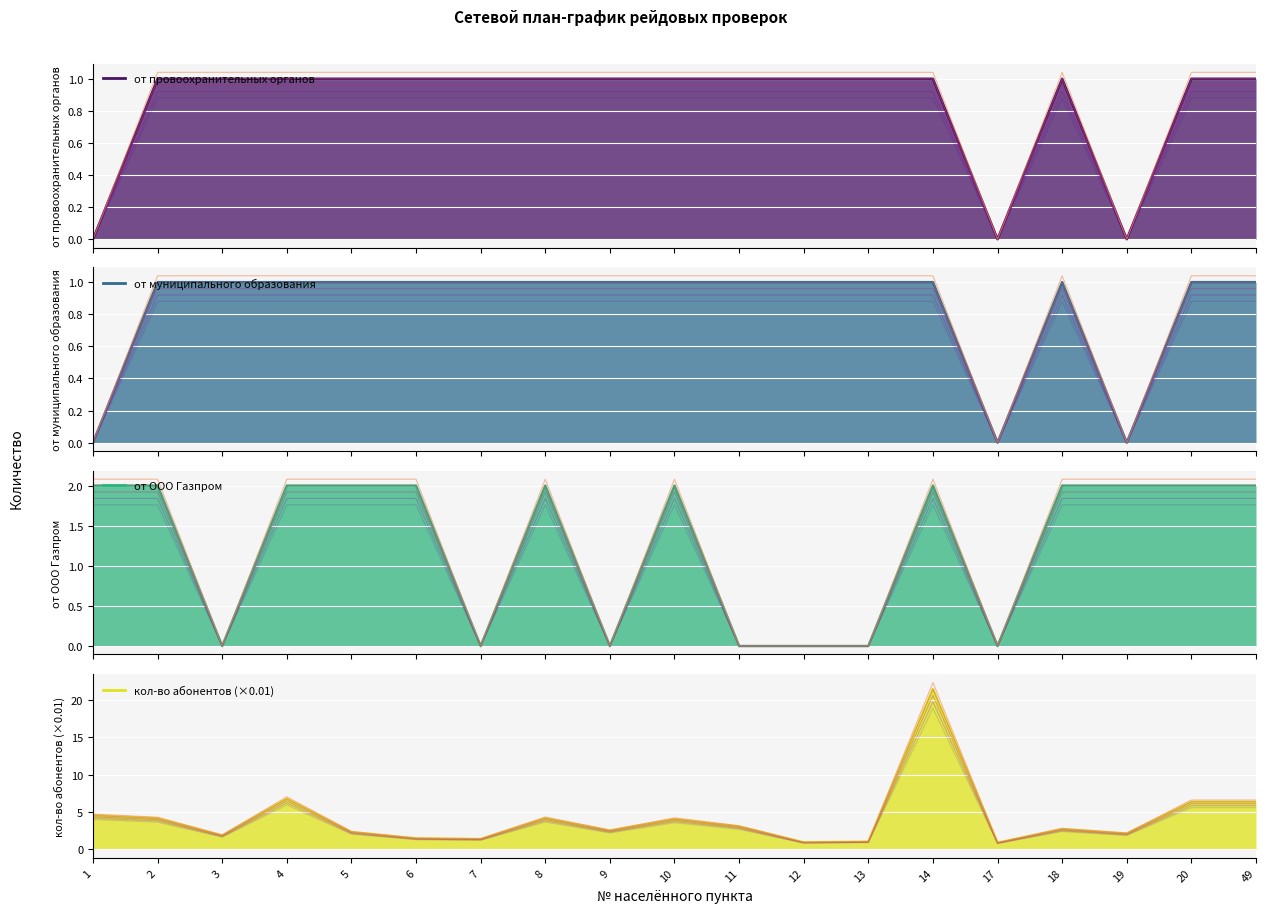

Which series has the largest range (max minus min)?

кол-во абонентов (×0.01)